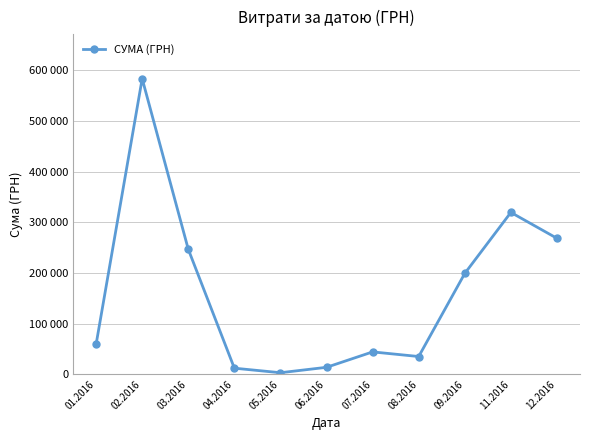

What is the approximate value at 12.2016?

268468.5